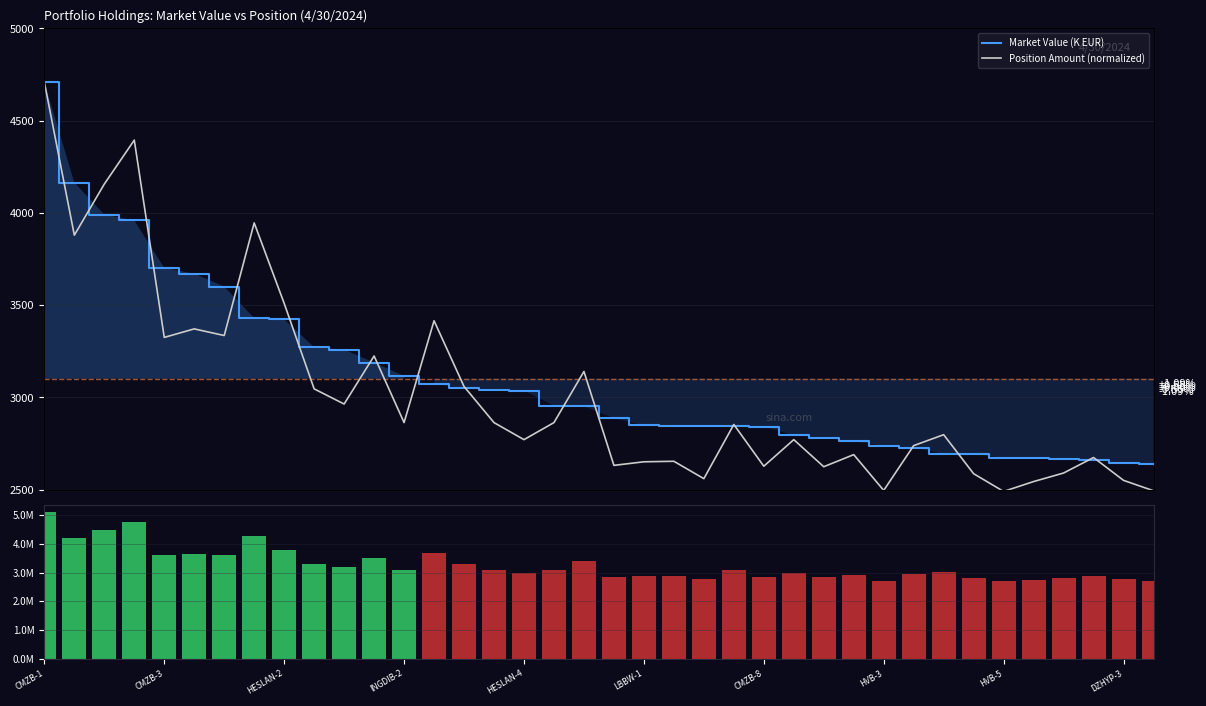

At which category is the sum across all series the highest?

CMZB-1